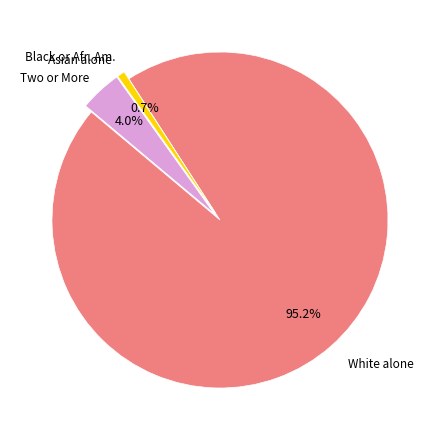

Is there a majority slice in this chart?

Yes